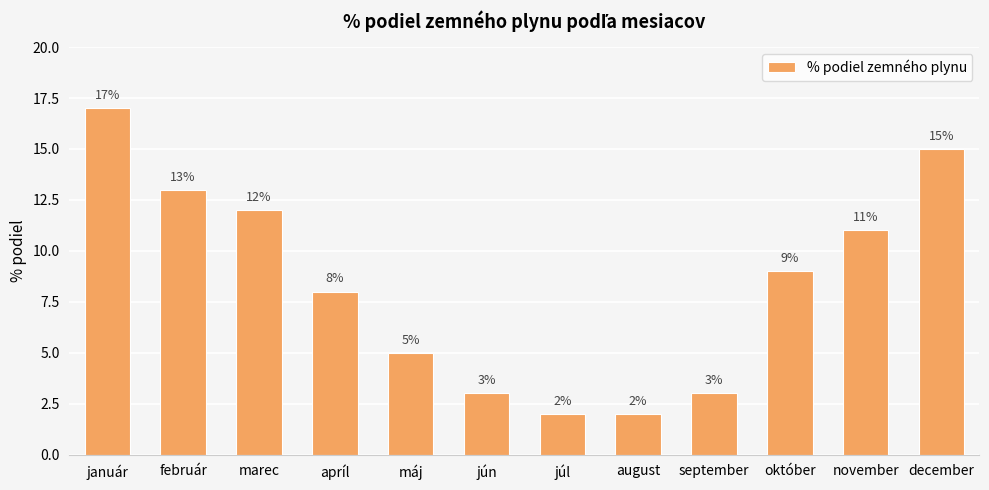

Does the chart contain any negative values?

No